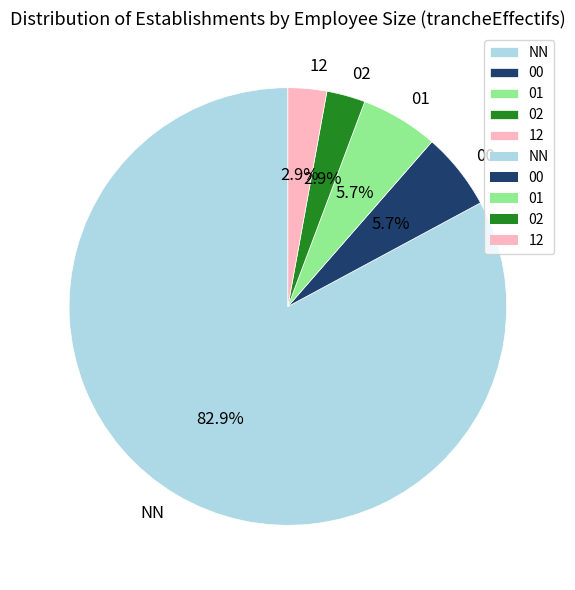

To the nearest percent, what is the difference between the largest and smallest slice percentages?

80%